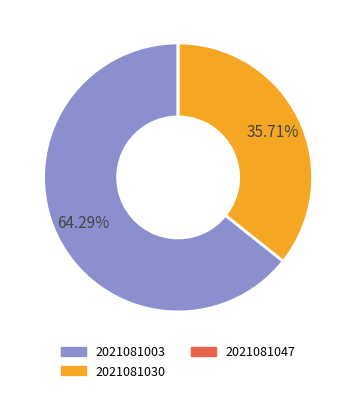

Does 2021081003 represent more than half of the total?

Yes